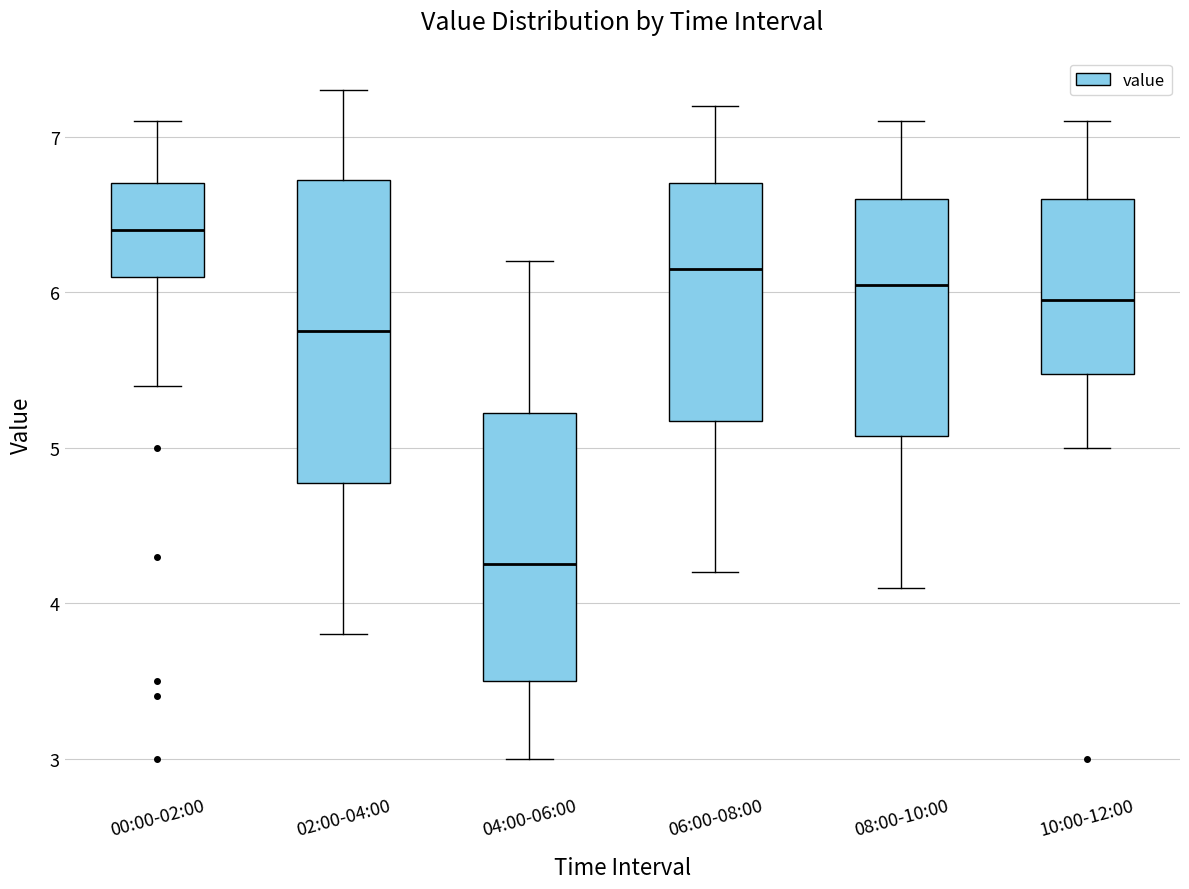

Comparing the boxes themselves (not the whiskers), which one is the tallest?

02:00-04:00